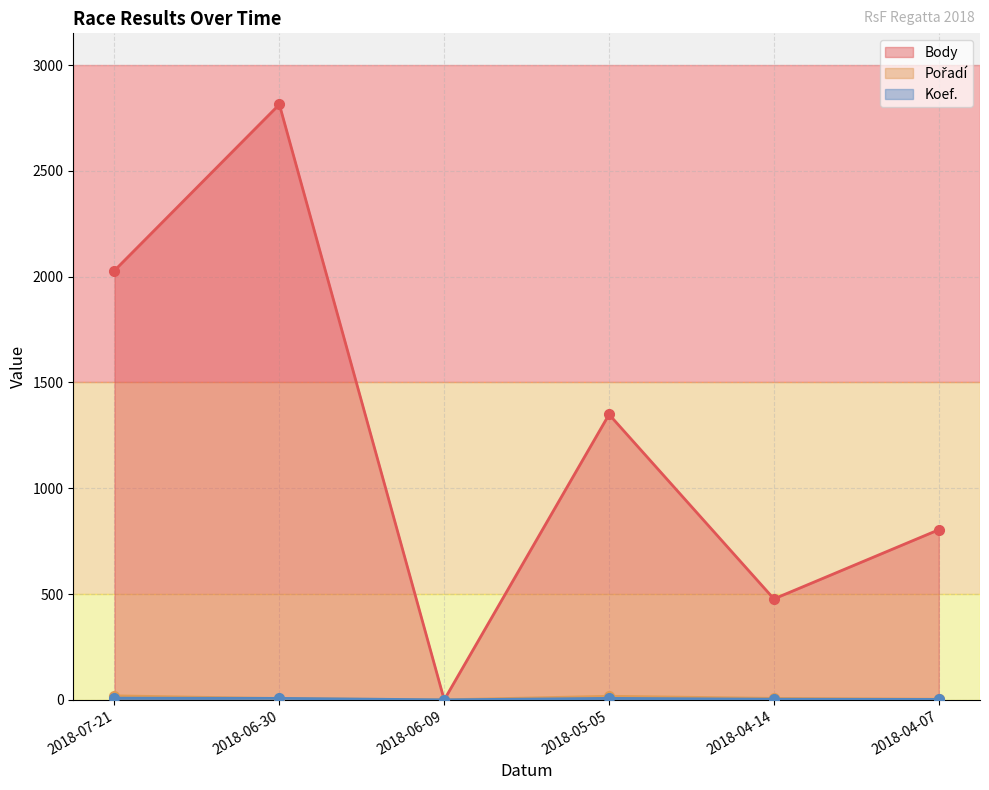

Count the number of categories in the chart.

6